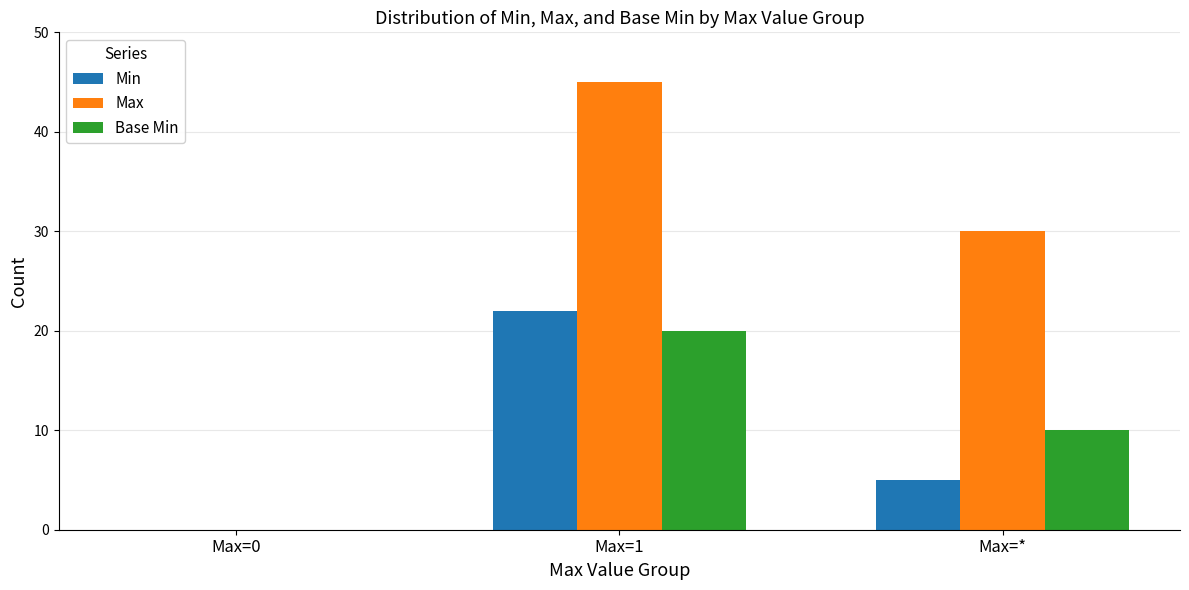

How many positive values does the Min series have?

2